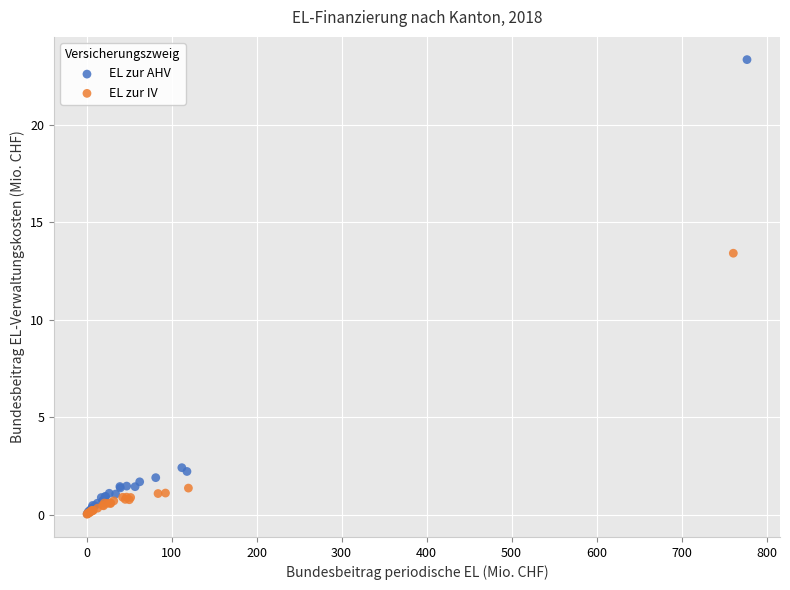

Which series has the widest spread of Y values?

EL zur AHV